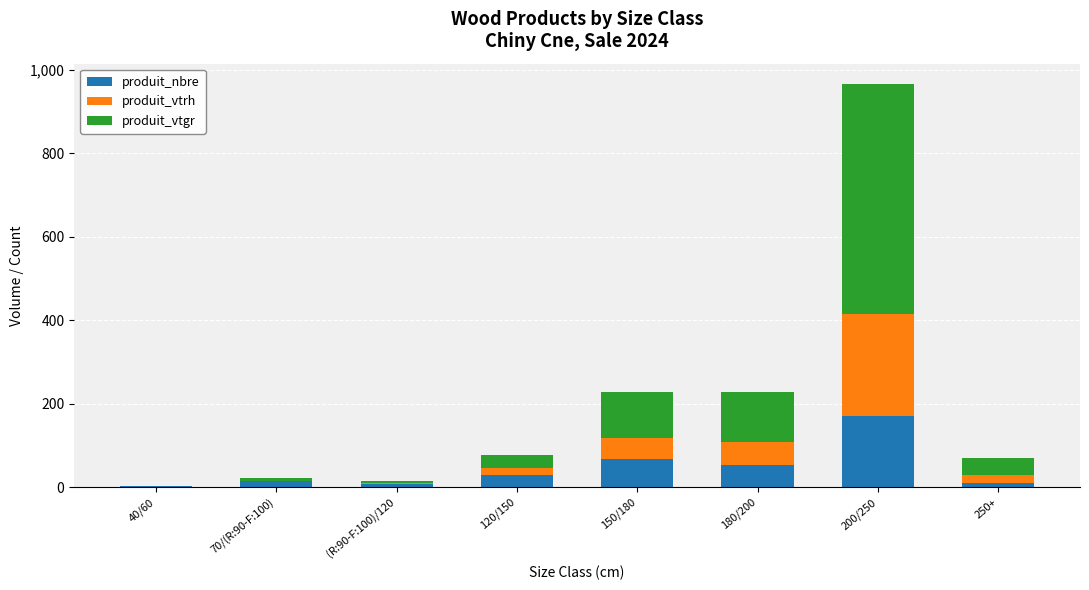

What is the maximum value for produit_nbre?

170.0